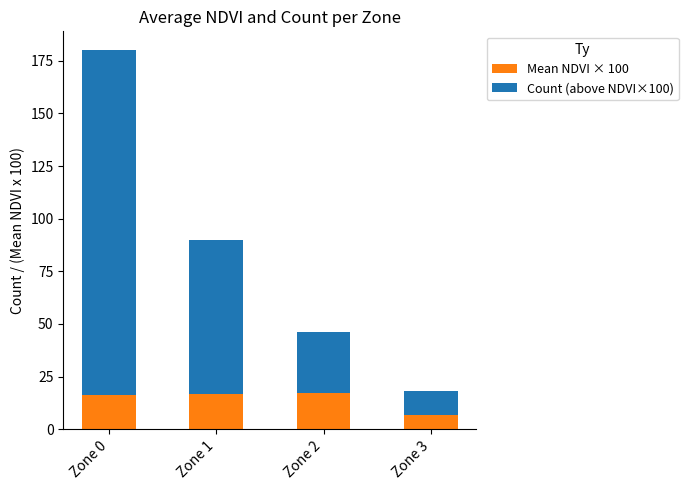

What is the difference between the highest and lowest values at Zone 2?

11.2